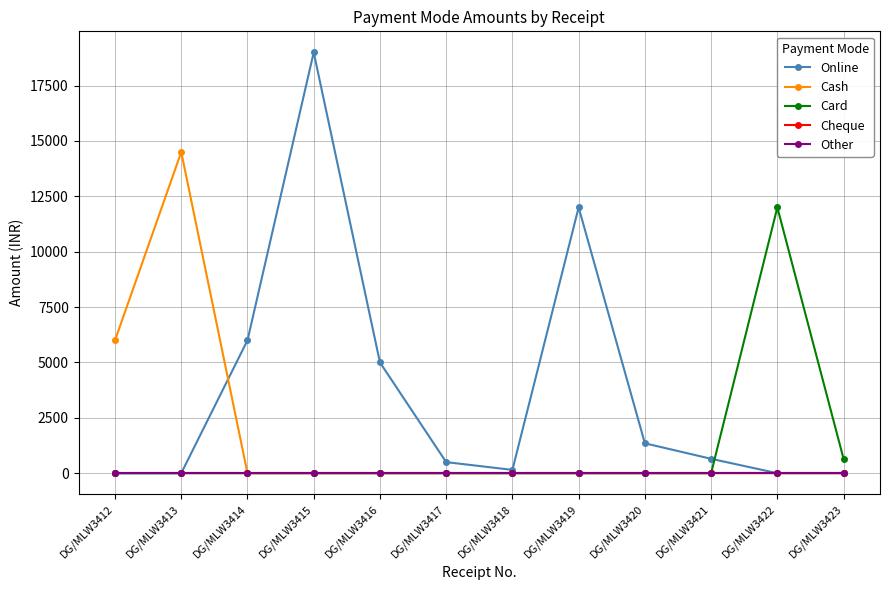

Is it true that Online equals 59 at DG/MLW3418?

False